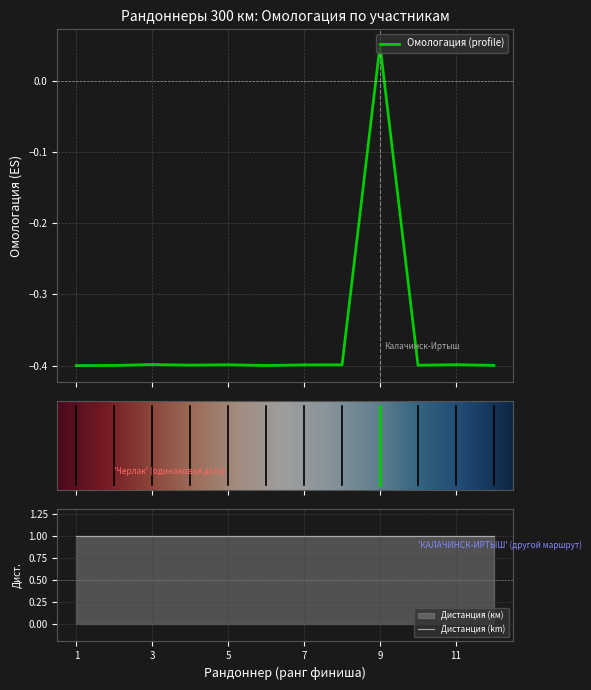

Is this an area chart (filled region under the line)?

No